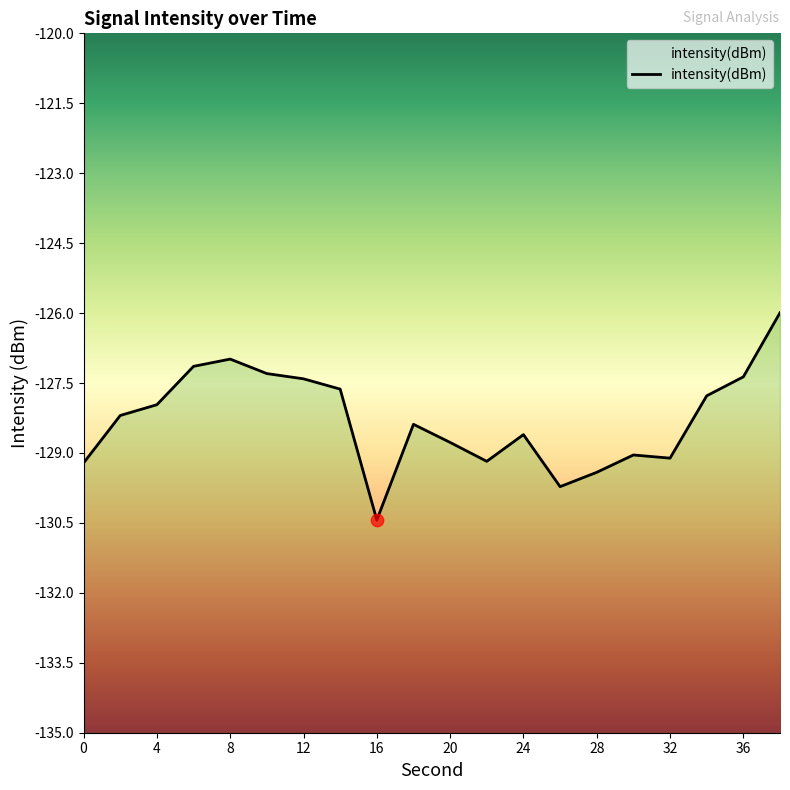

Which has a higher value, 14 or 4?

4